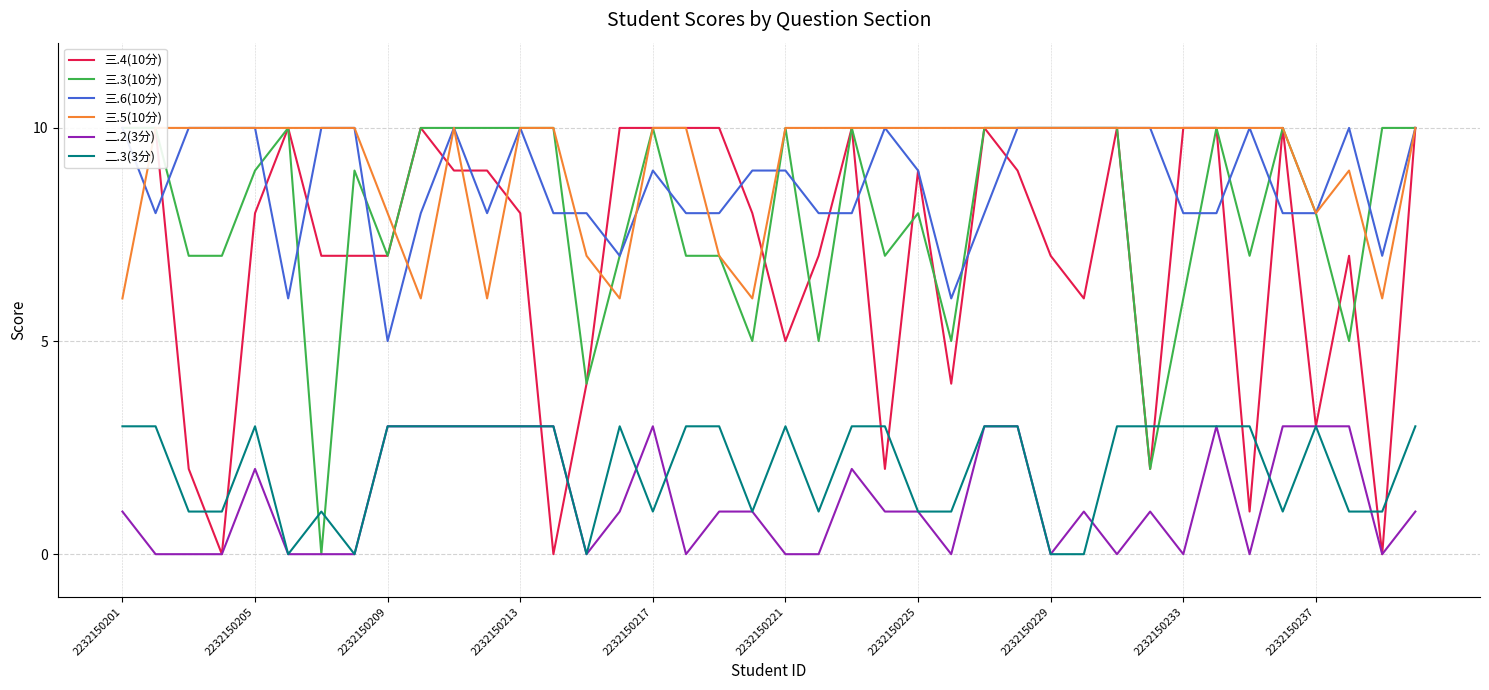

Which series has the widest spread of values?

三.4(10分)